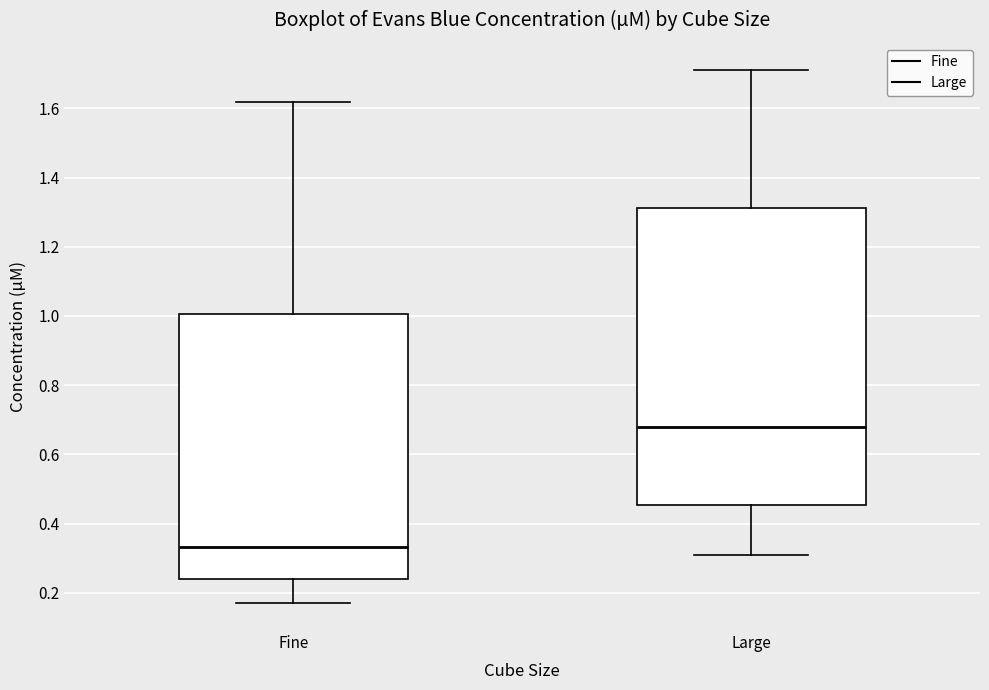

Reading left to right, transcribe this box plot: for each box, give where its median line is, the range the box spans, and where its two whiskers end, as read against the y-axis. The values are not printed on the chart, so give them approximately, as read against the axis.

Fine: median 0.34, box 0.24 to 1.00, whiskers 0.16 to 1.62
Large: median 0.68, box 0.46 to 1.32, whiskers 0.30 to 1.72